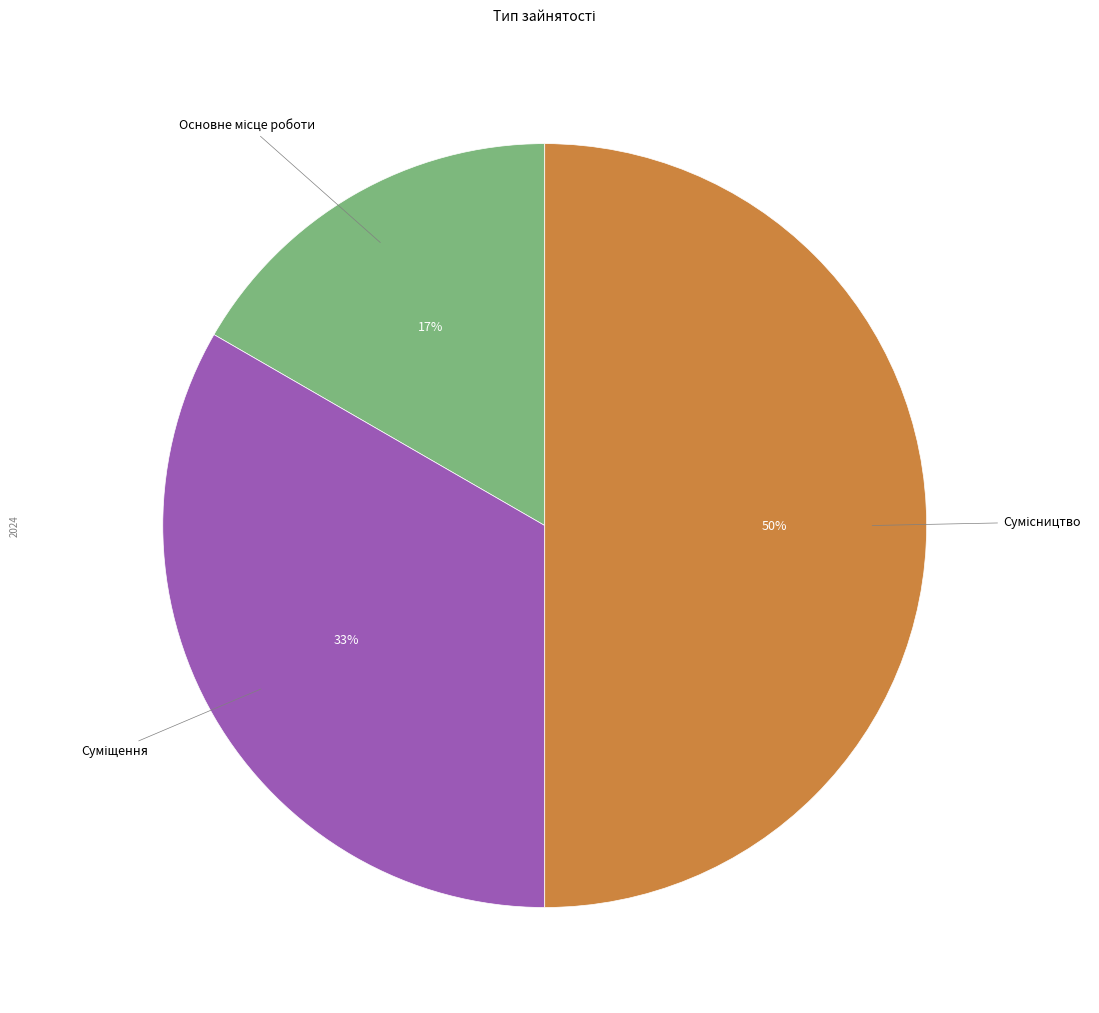

To the nearest percent, what is the difference between the largest and smallest slice percentages?

33%